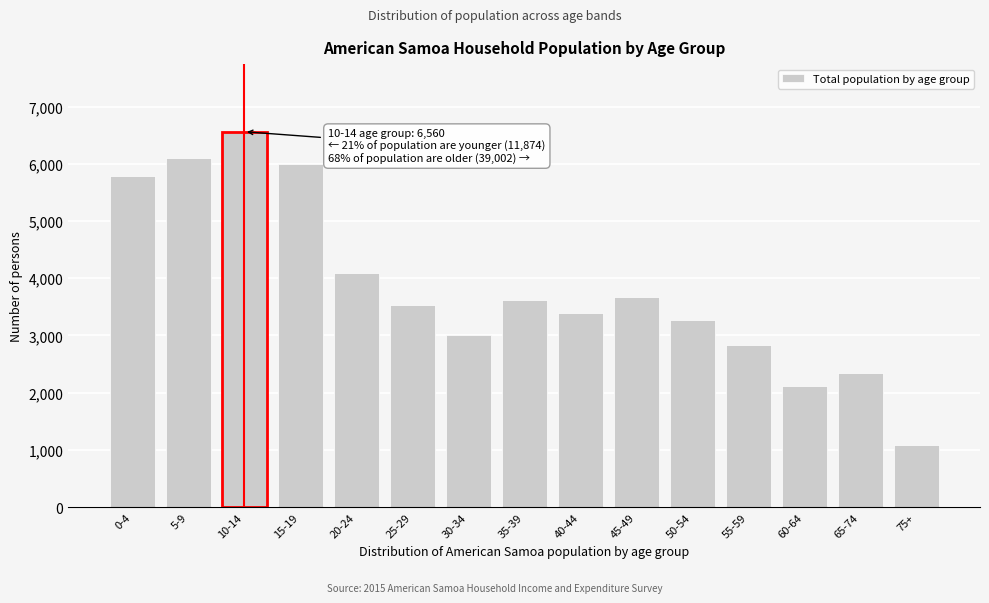

Reading right to left, what are all the values shown in this chart?

1091	2351	2123	2830	3274	3670	3400	3628	3010	3538	4096	5991	6560	6093	5781